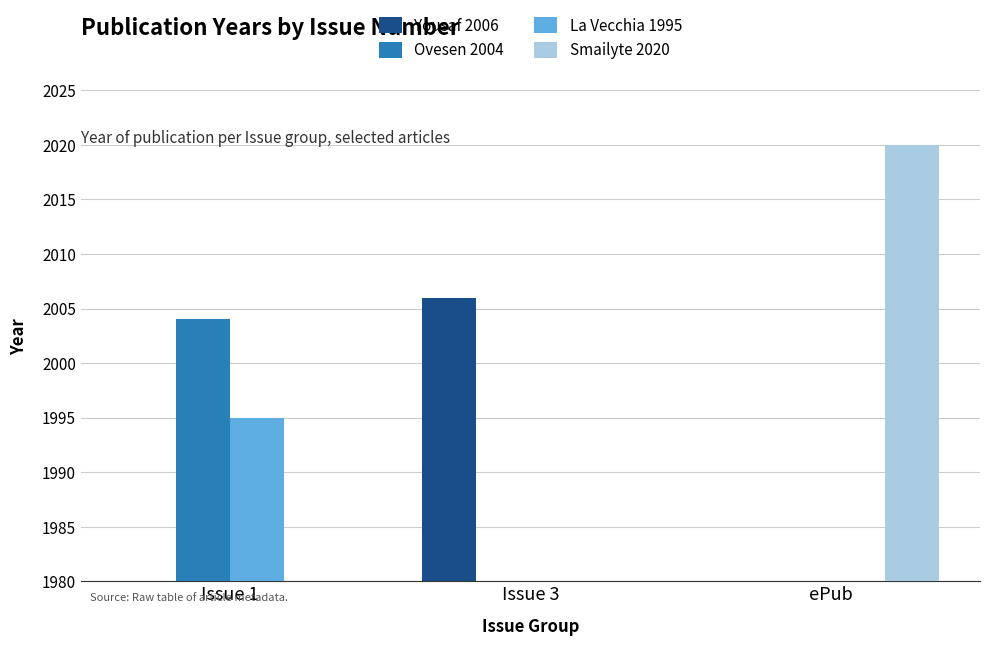

Where is Smailyte 2020 nearest to the value 1010?

Issue 1